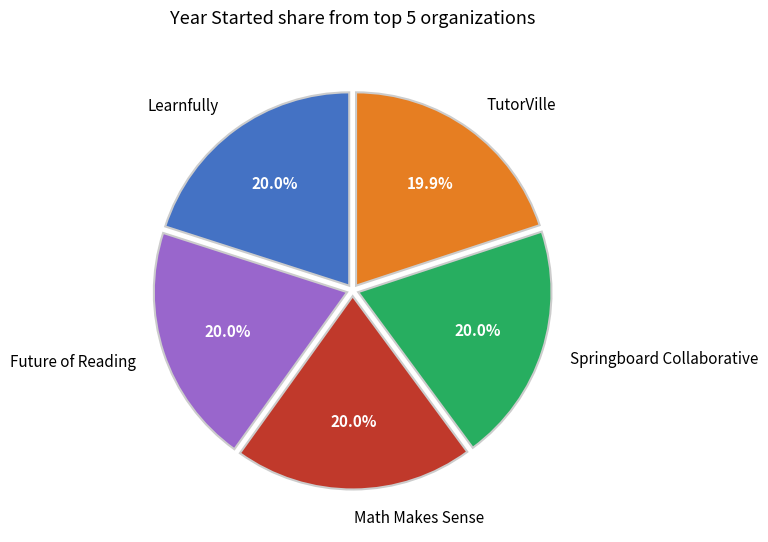

Is there any slice that represents more than half of the pie?

No